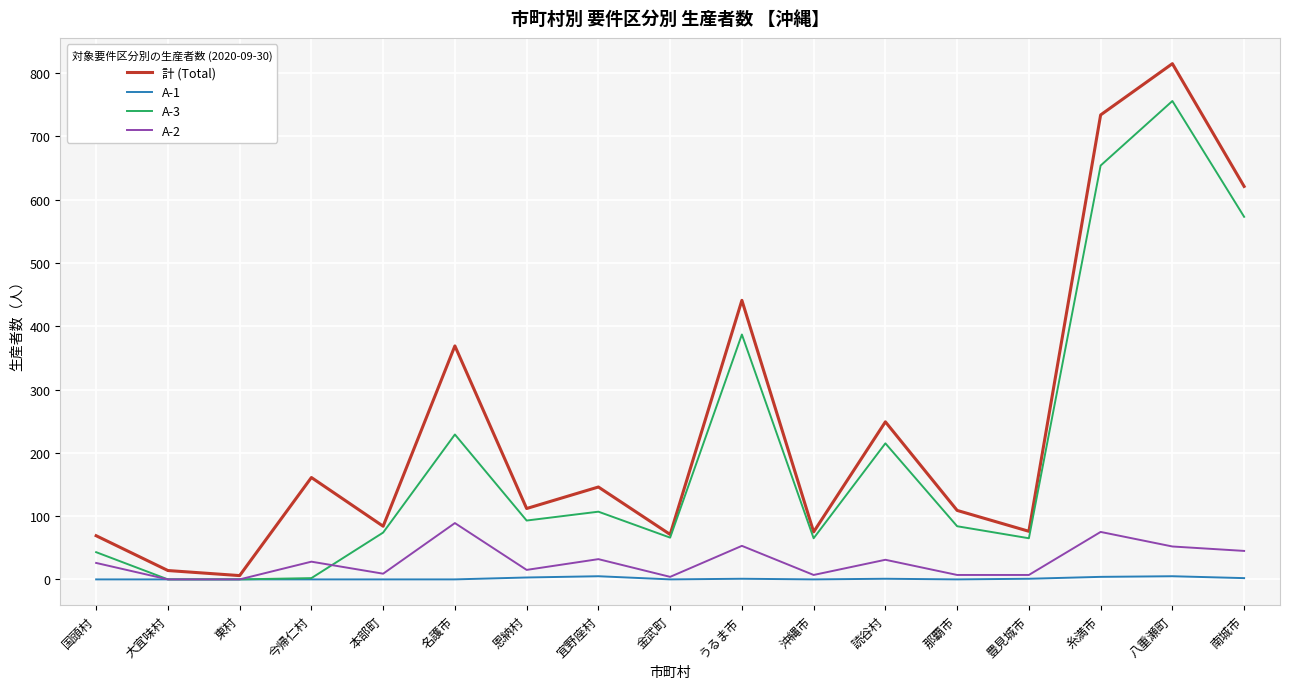

Which series has the largest total across all categories?

計 (Total)